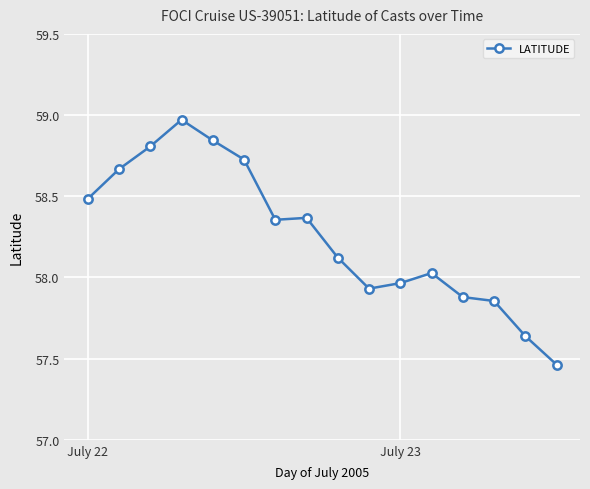

What is the average value?

58.3